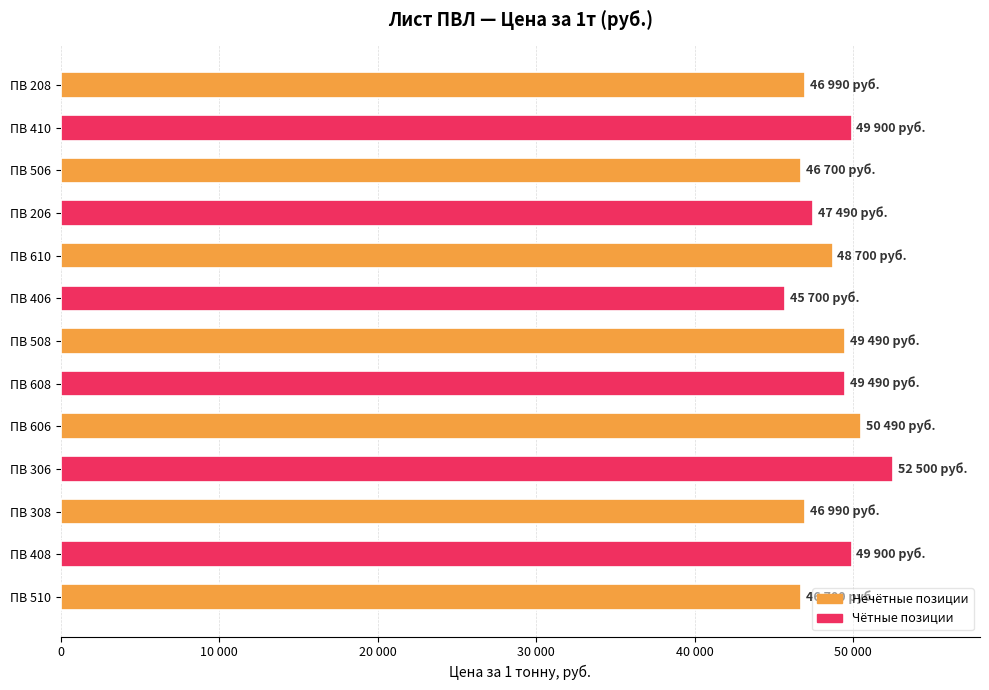

Does the chart contain any negative values?

No